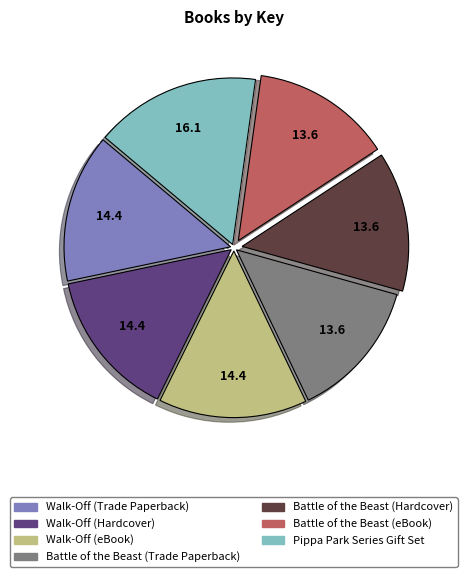

What is the ratio of the value at Battle of the Beast (eBook) to the value at Walk-Off (eBook)?

0.9